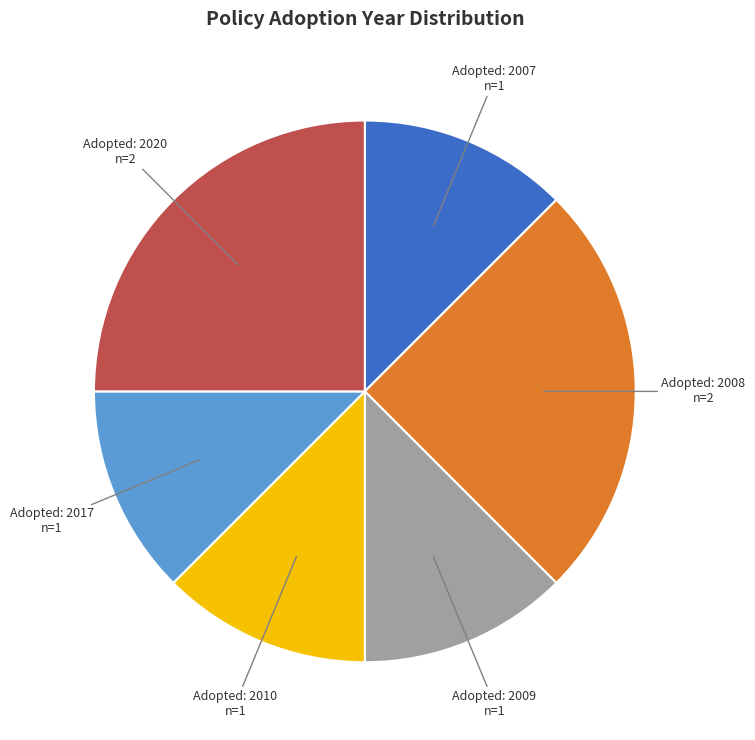

The Adopted: 2017 n=1 slice represents 1% of the pie. True or false?

False